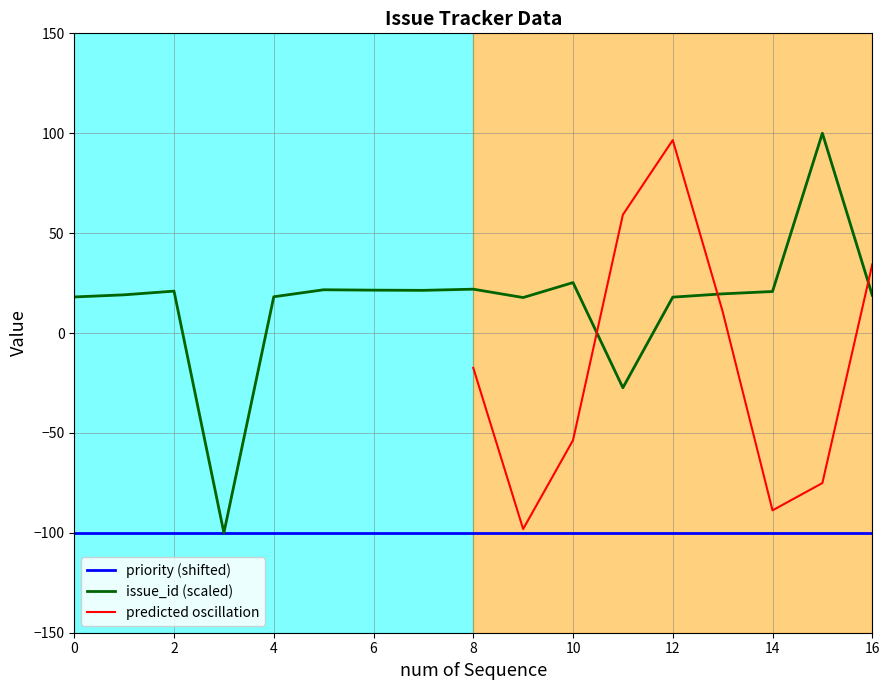

Is it true that predicted oscillation equals 16.6 at 13?

False